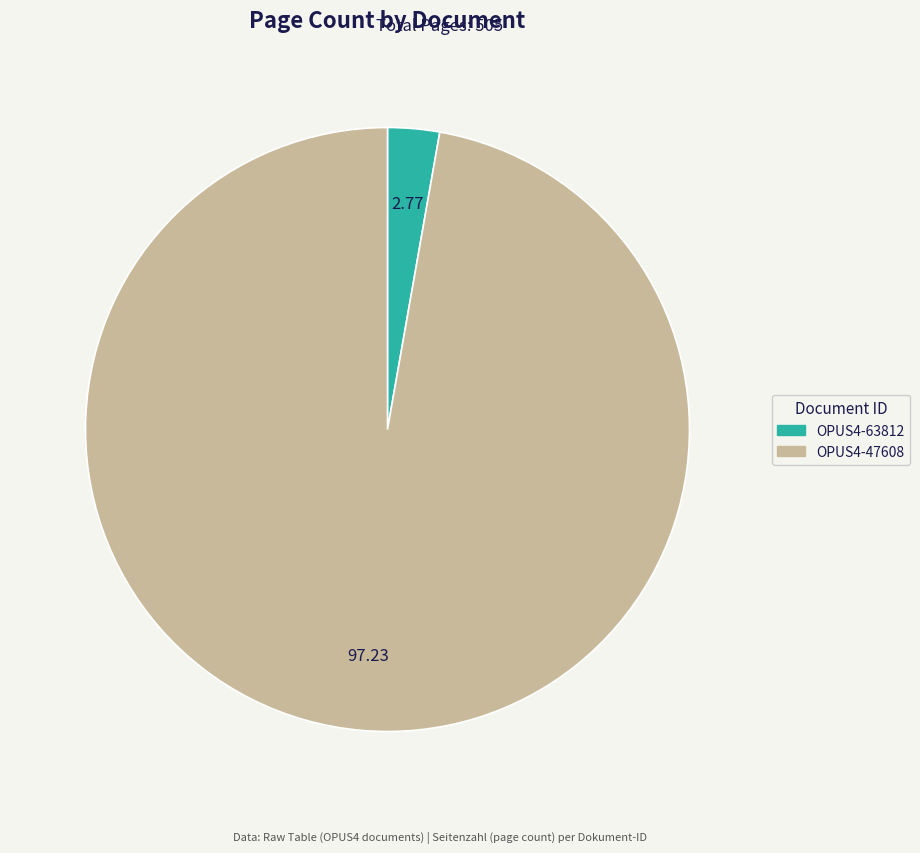

Rank the categories by value from lowest to highest.

OPUS4-63812, OPUS4-47608